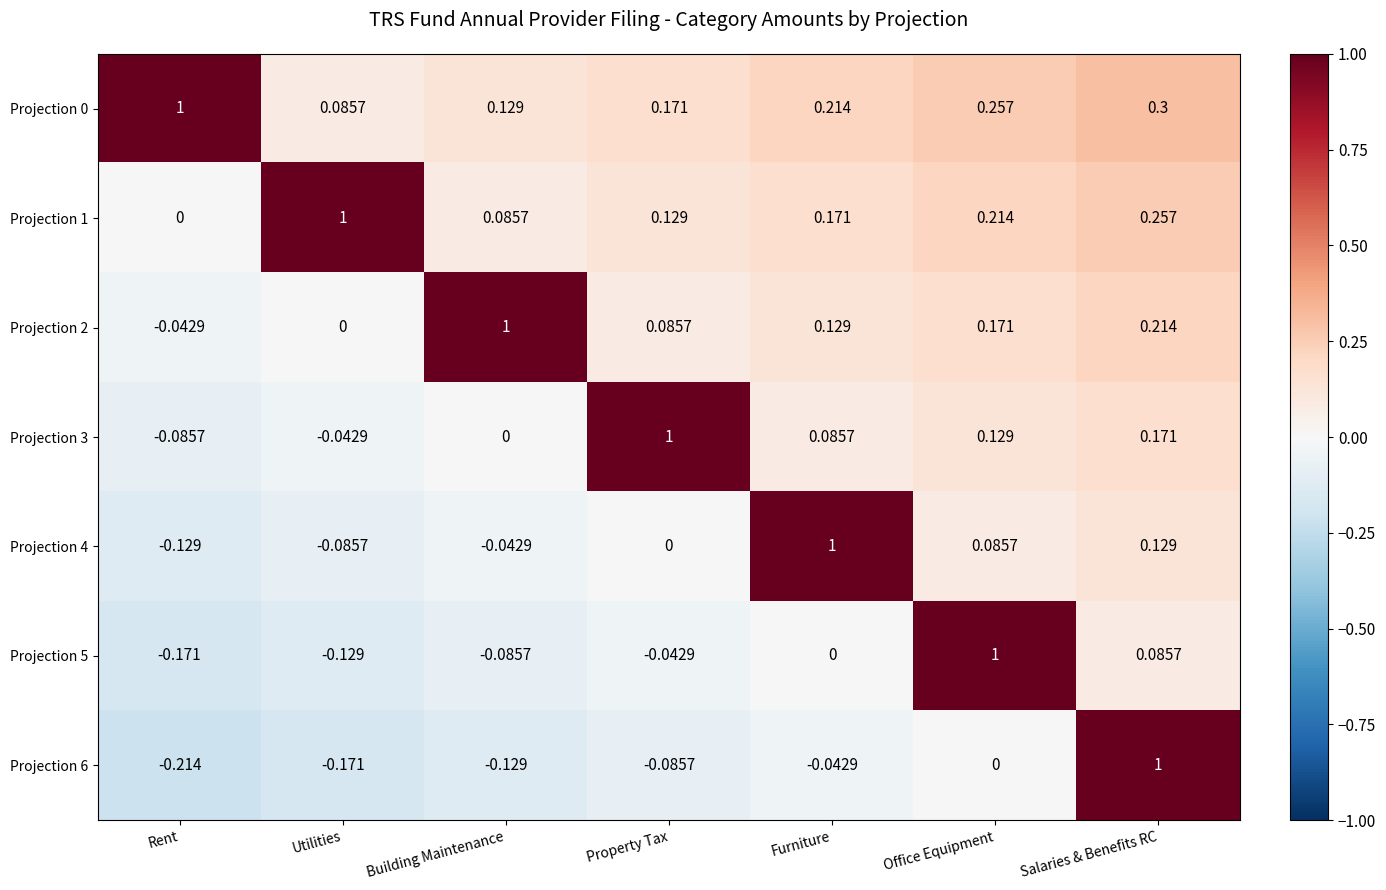

List the labels in order of Projection 0 value, largest first.

Rent, Salaries & Benefits RC, Office Equipment, Furniture, Property Tax, Building Maintenance, Utilities